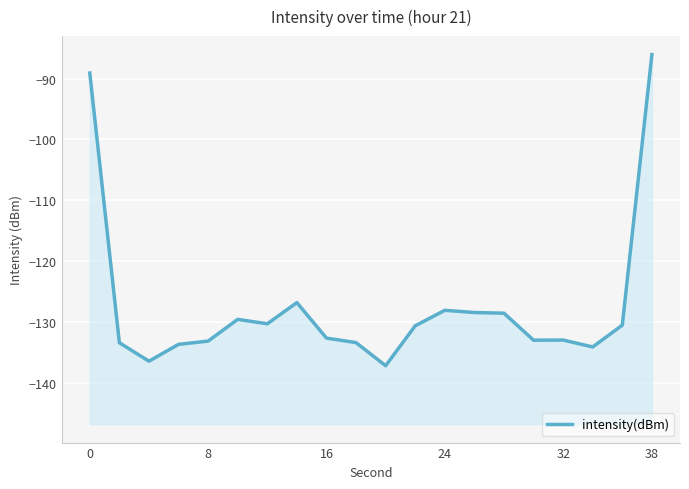

How many points are higher than both their immediate neighbors (excluding endpoints)?

4